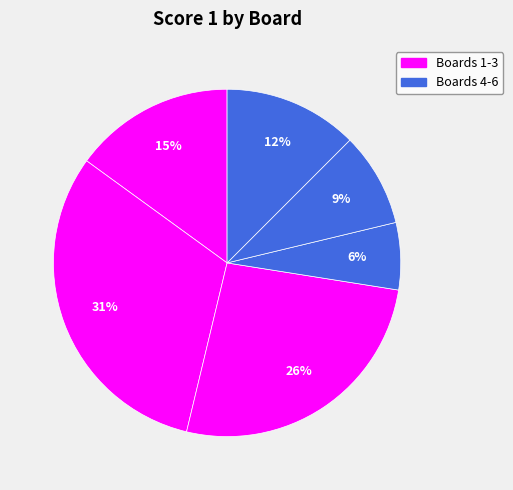

Is there any slice that represents more than half of the pie?

No